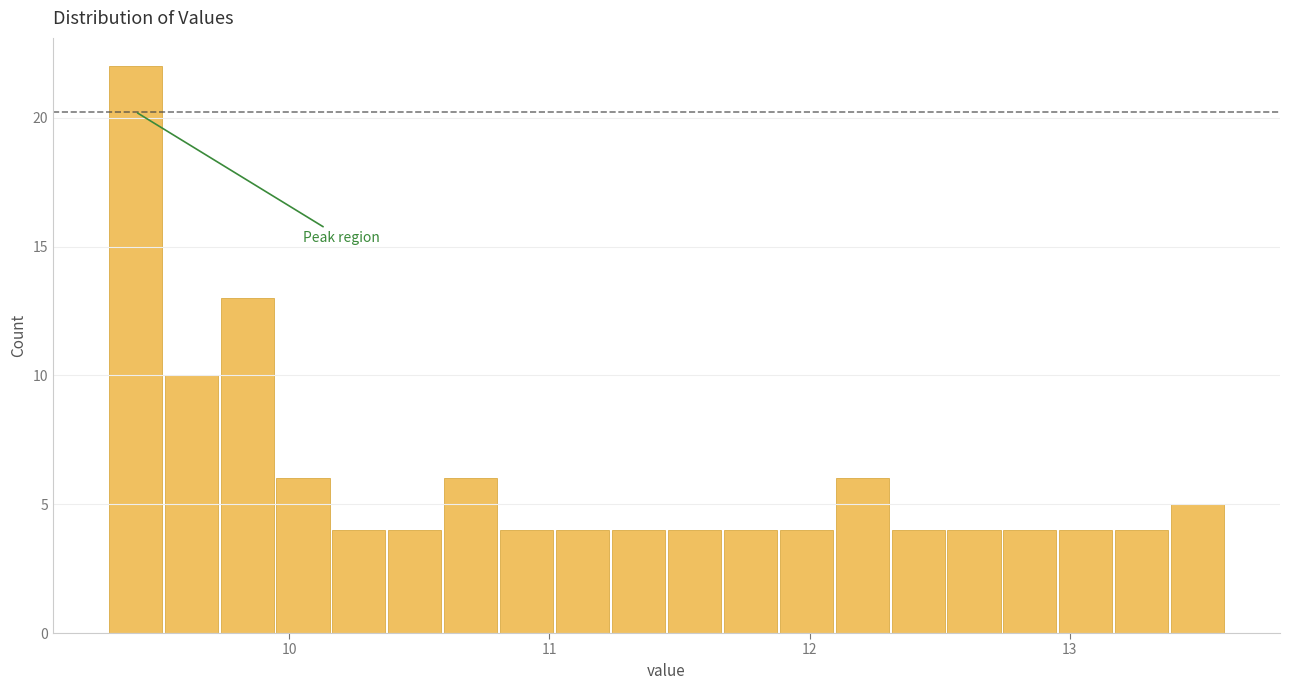

Read against the x-axis, roughly where is the centre of the tallest bar?

9.4